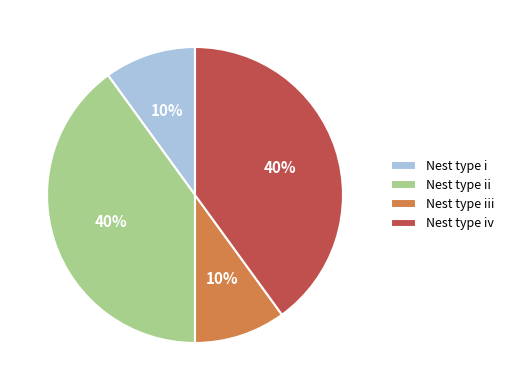

True or false: Nest type iv accounts for 52% of the total.

False